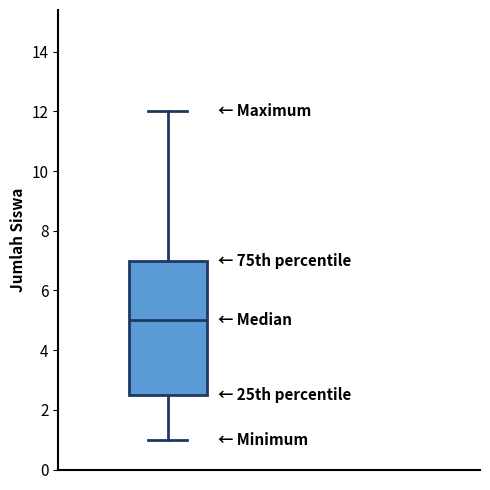

Transcribe this box plot: give where the median line is, the range the box spans, and where the two whiskers end, as read against the y-axis. The values are not printed on the chart, so give them approximately, as read against the axis.

median 5.0, box 2.6 to 7.0, whiskers 1.0 to 12.0